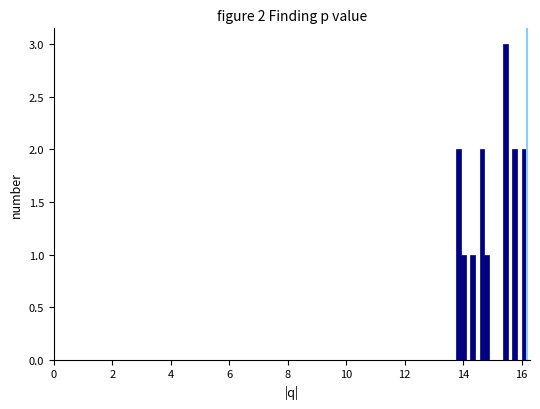

Read against the x-axis, roughly where is the centre of the tallest bar?

15.4